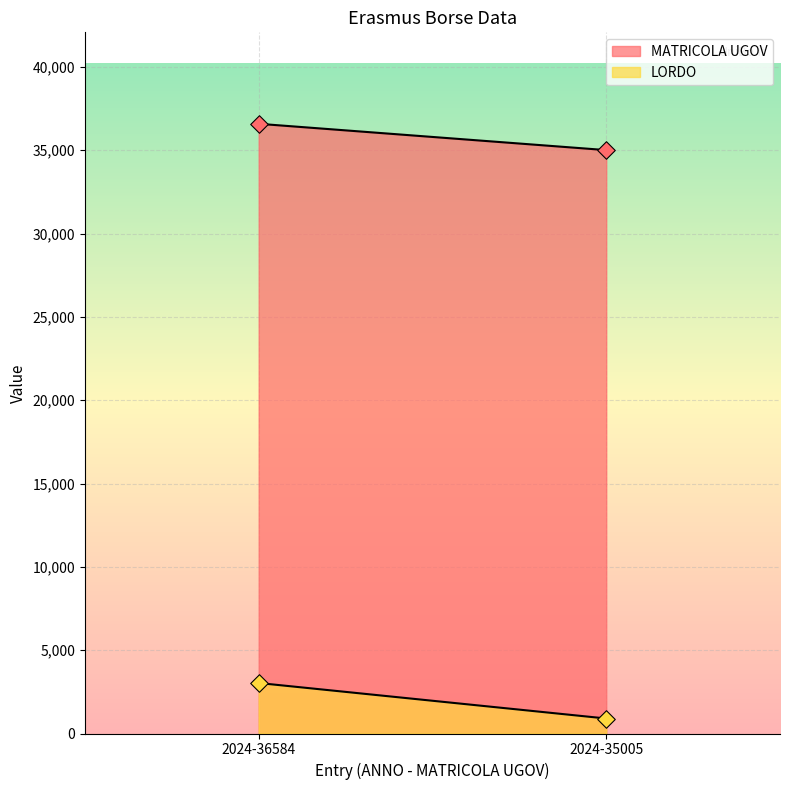

Is the value of LORDO at 2024-36584 greater than the value of MATRICOLA UGOV at 2024-36584?

No